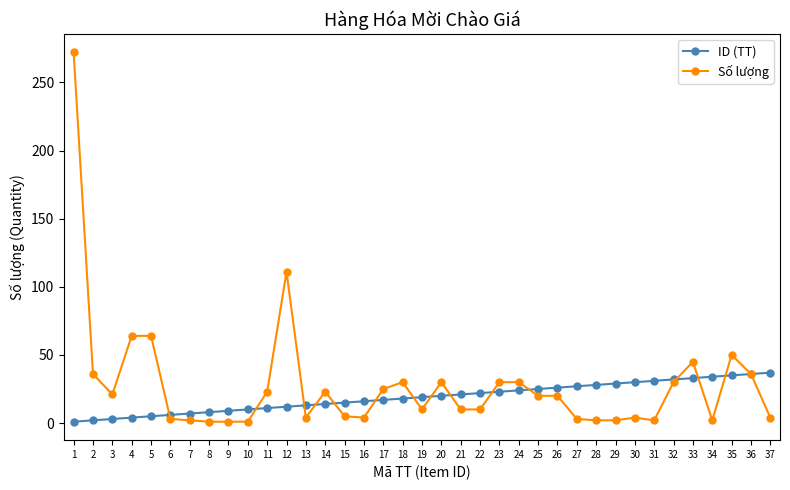

Rank the series by their average value, from lowest to highest.

ID (TT), Số lượng